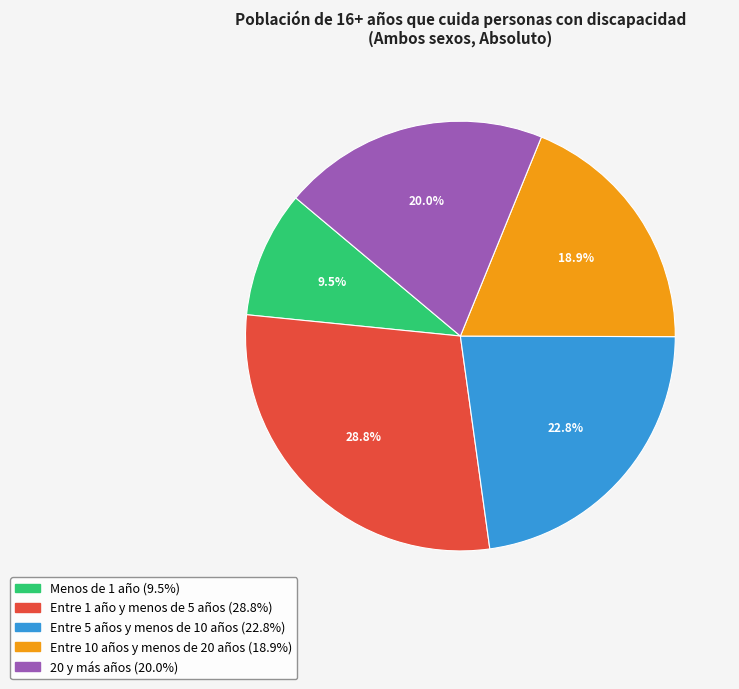

Does Entre 5 años y menos de 10 años account for over 50% of the chart?

No